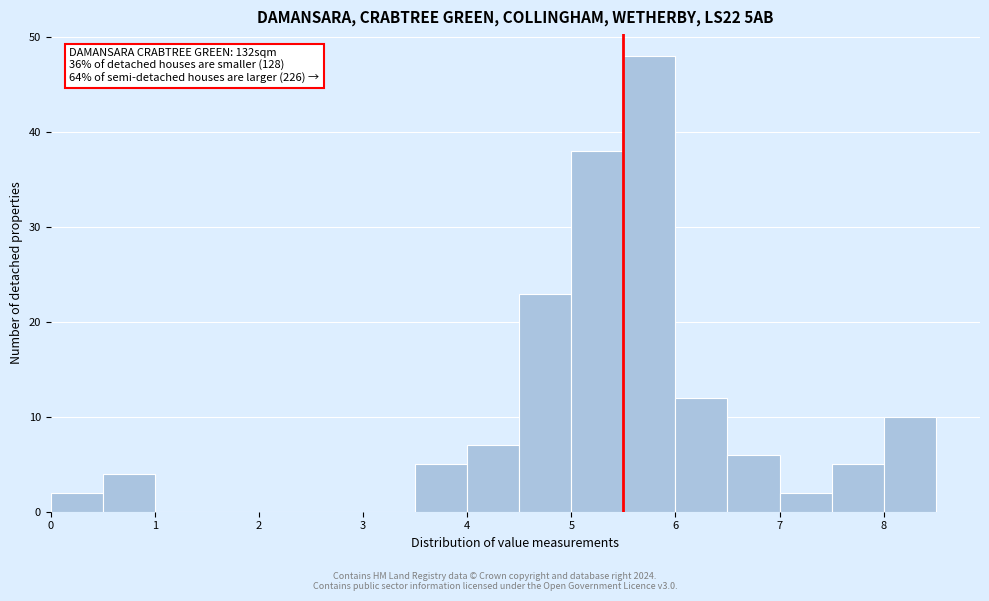

Which range on the x-axis has the tallest bar?

5.5 to 6.0